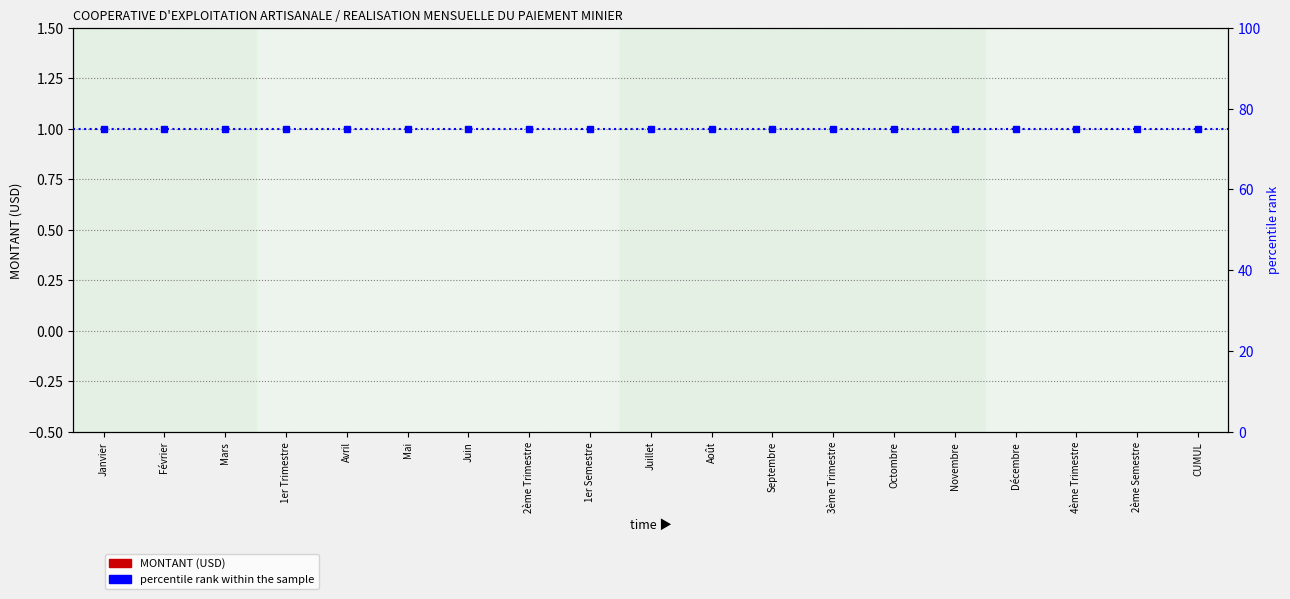

The percentile rank within the sample series shows 75 at Mai. True or false?

True